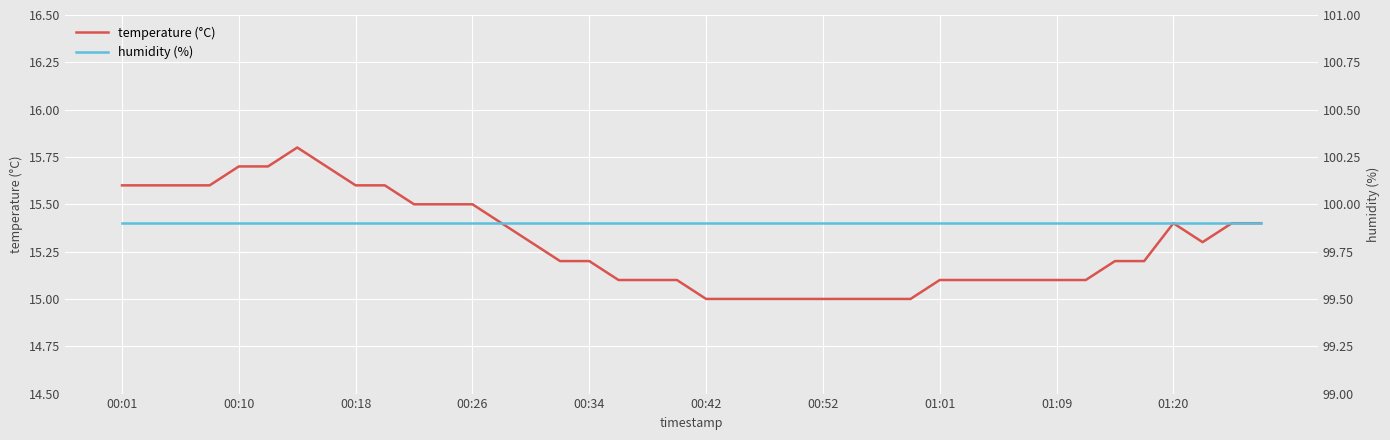

At how many categories does at least one series exceed 47?

40